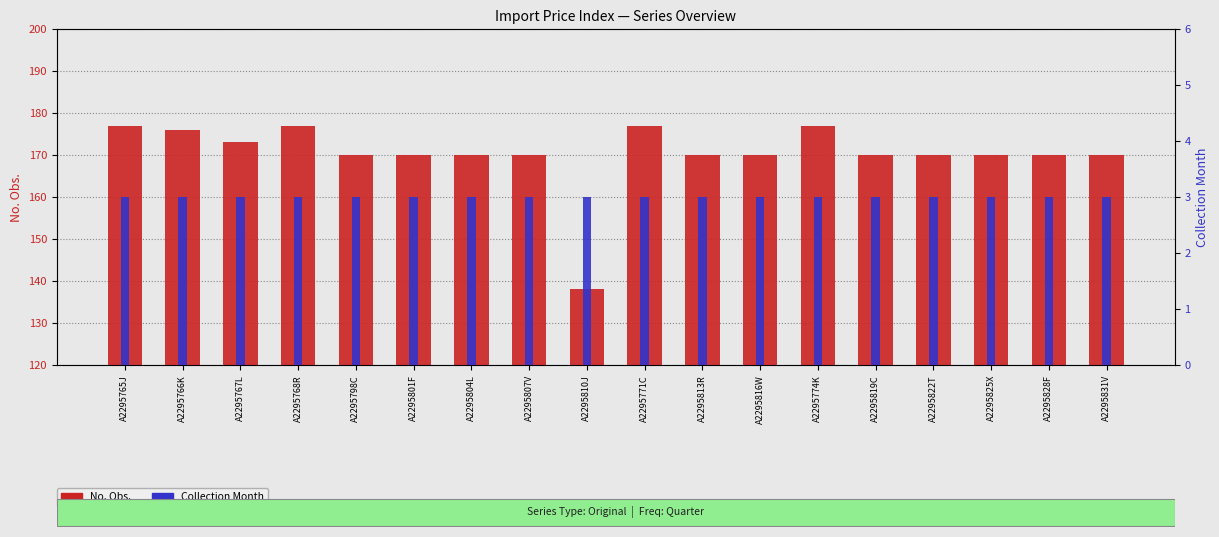

At which category is the sum across all series the highest?

A2295765J